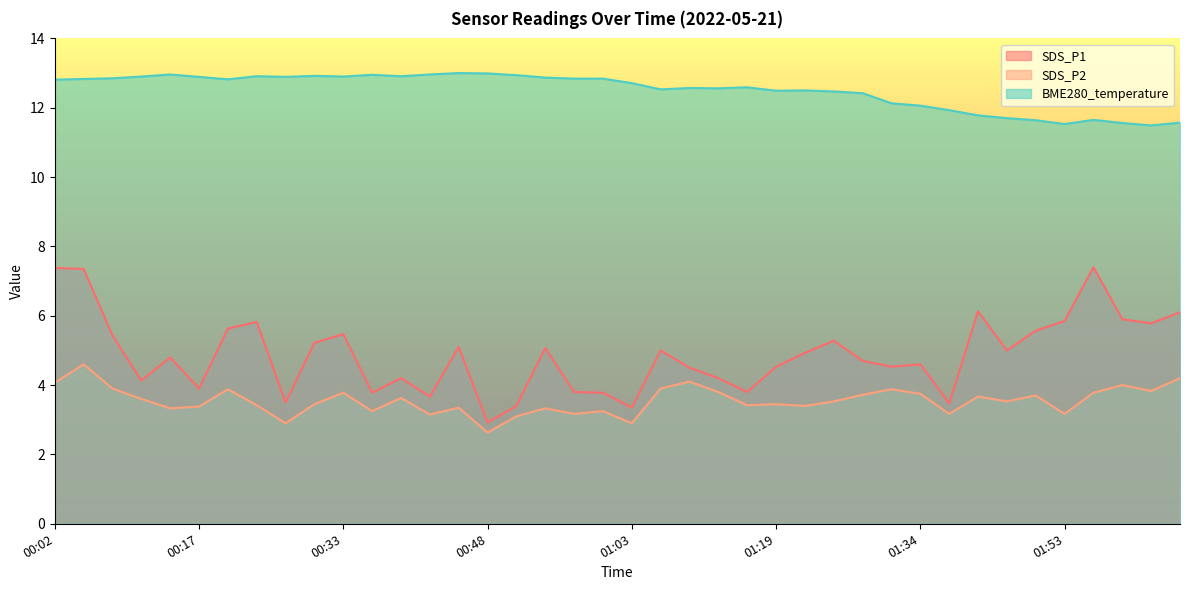

Which series has the largest range (max minus min)?

SDS_P1